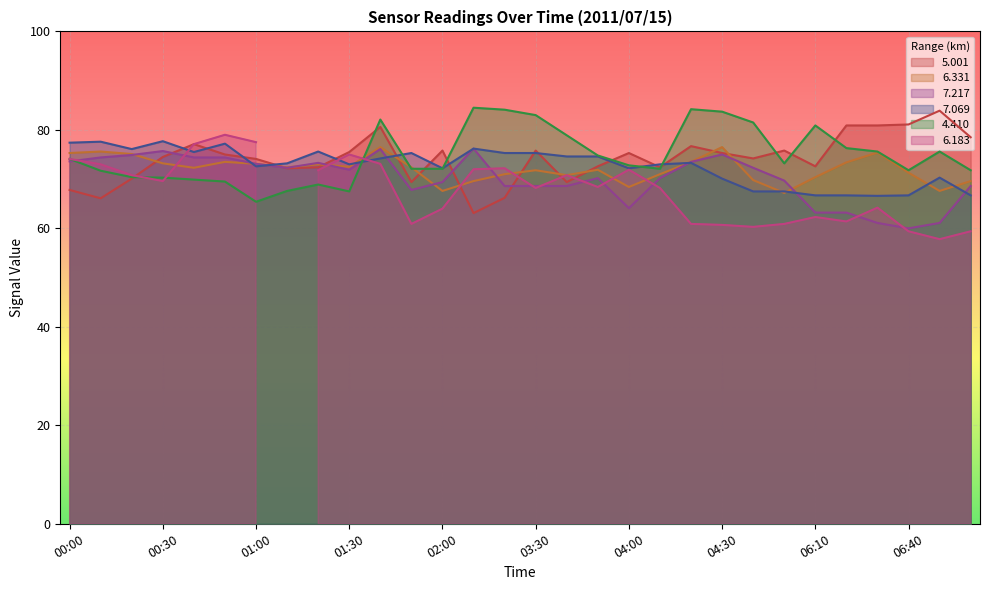

True or false:   7.069 and   4.410 cross at least once.

True